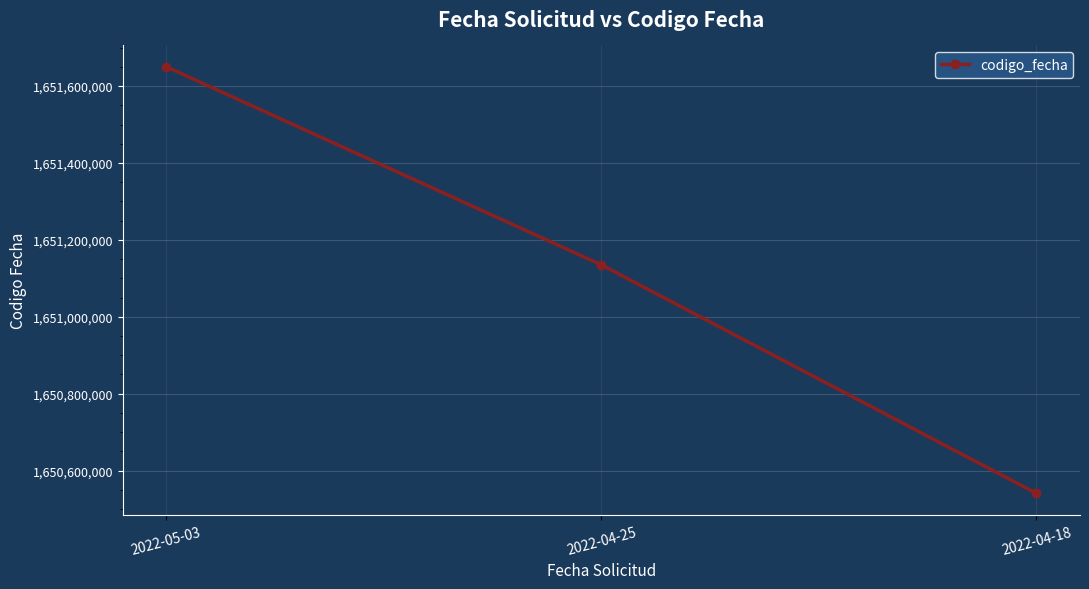

Is it true that the value at 2022-04-18 is 2244763892?

False